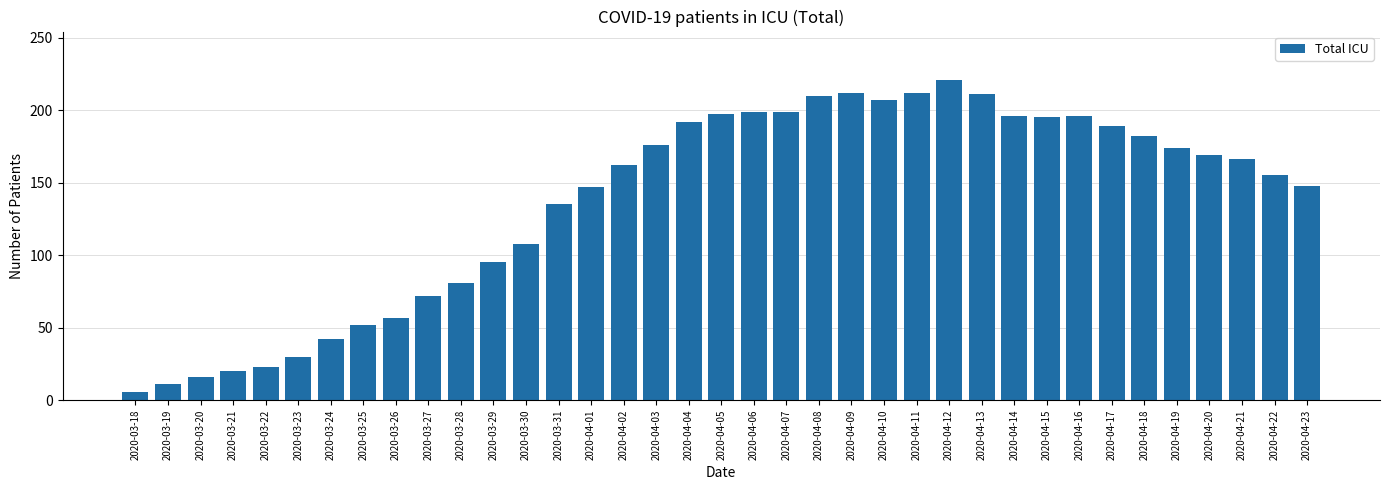

What is the label of the 12th bar from the right?

2020-04-12